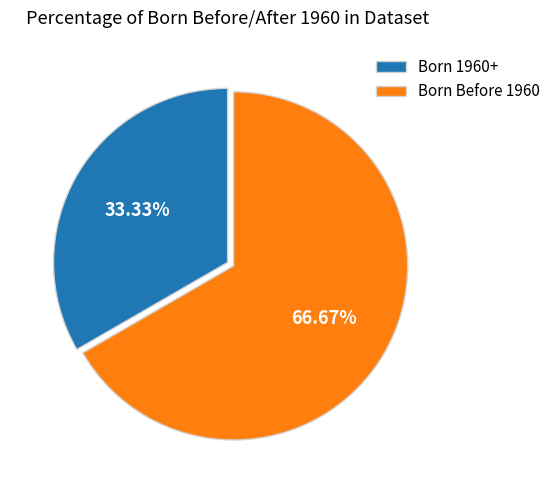

How many slices are in this pie chart?

2